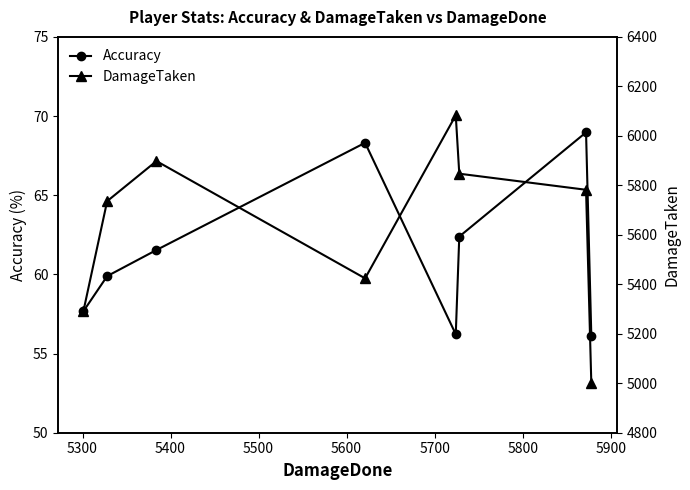

Which series has the largest range (max minus min)?

DamageTaken